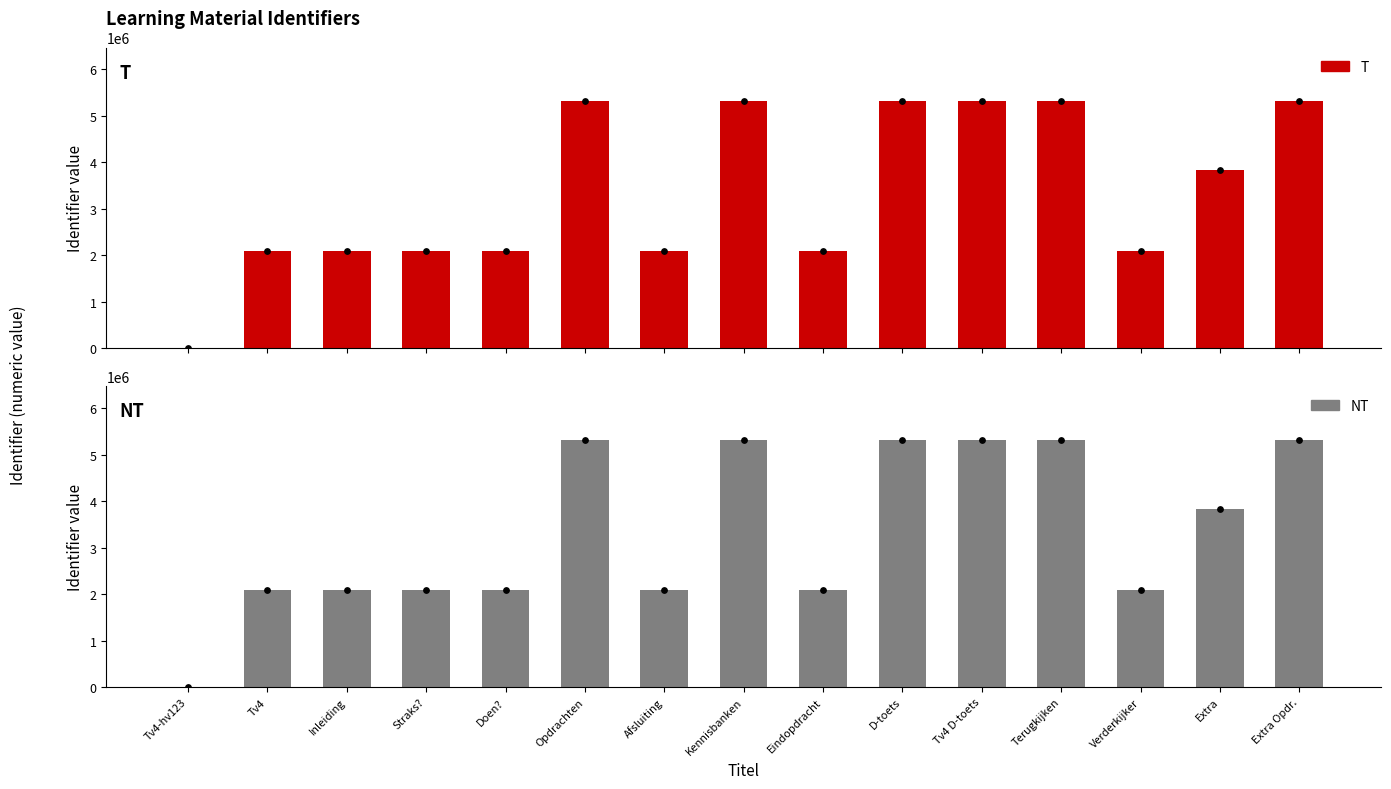

At how many categories does at least one series exceed 2844075?

7